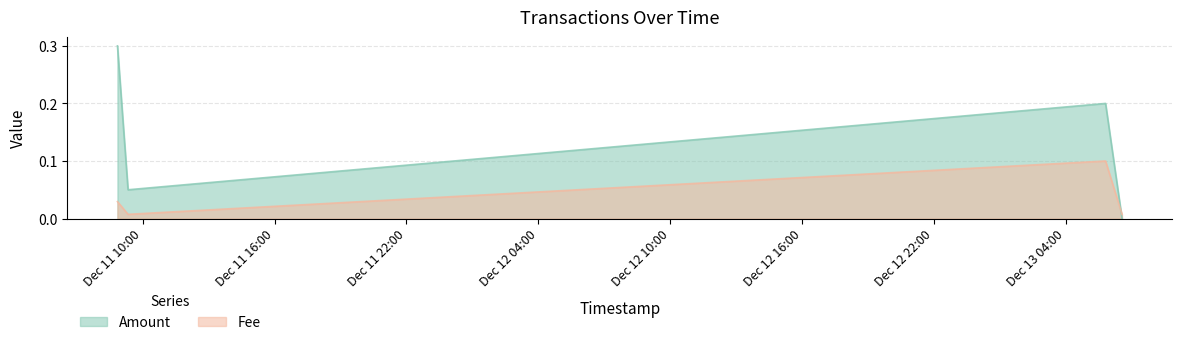

True or false: Amount has a value of 0.5 at 2020-12-11 08:51:01.

False